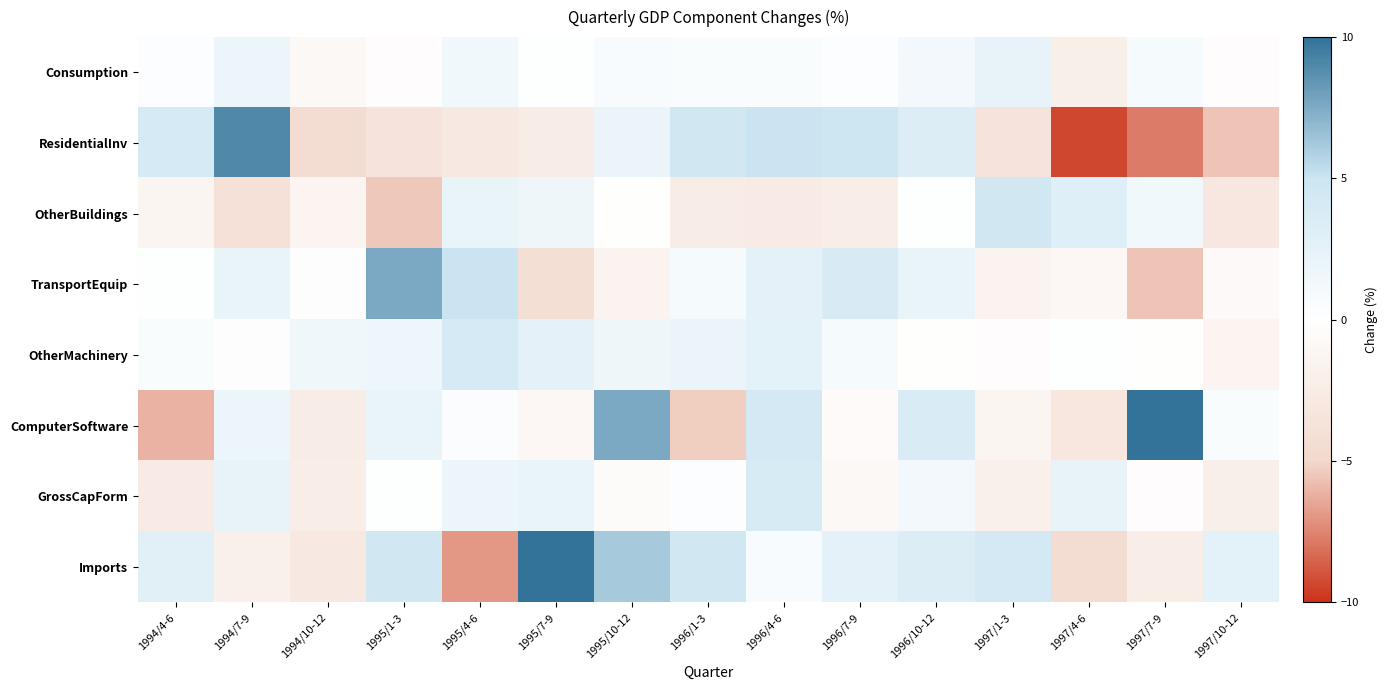

Reading left to right, extract all data points from this chart.

Consumption: 1994/4-6=0.3	1994/7-9=1.8	1994/10-12=-0.8	1995/1-3=-0.3	1995/4-6=1.3	1995/7-9=0.2	1995/10-12=0.7	1996/1-3=0.5	1996/4-6=0.6	1996/7-9=0.3	1996/10-12=1.2	1997/1-3=2.2	1997/4-6=-2.1	1997/7-9=0.9	1997/10-12=-0.3
ResidentialInv: 1994/4-6=4.1	1994/7-9=9.0	1994/10-12=-4.5	1995/1-3=-3.4	1995/4-6=-2.8	1995/7-9=-2.4	1995/10-12=2.0	1996/1-3=4.4	1996/4-6=5.0	1996/7-9=4.9	1996/10-12=3.4	1997/1-3=-3.4	1997/4-6=-9.3	1997/7-9=-7.8	1997/10-12=-5.6
OtherBuildings: 1994/4-6=-1.2	1994/7-9=-3.8	1994/10-12=-1.4	1995/1-3=-5.4	1995/4-6=2.1	1995/7-9=1.6	1995/10-12=-0.1	1996/1-3=-2.4	1996/4-6=-2.6	1996/7-9=-2.3	1996/10-12=0.2	1997/1-3=4.5	1997/4-6=3.1	1997/7-9=1.3	1997/10-12=-3.0
TransportEquip: 1994/4-6=0.1	1994/7-9=2.1	1994/10-12=-0.2	1995/1-3=7.6	1995/4-6=5.0	1995/7-9=-4.1	1995/10-12=-1.5	1996/1-3=0.9	1996/4-6=2.6	1996/7-9=3.8	1996/10-12=2.1	1997/1-3=-1.5	1997/4-6=-1.0	1997/7-9=-5.6	1997/10-12=-0.7
OtherMachinery: 1994/4-6=0.5	1994/7-9=-0.2	1994/10-12=1.5	1995/1-3=1.7	1995/4-6=4.0	1995/7-9=2.6	1995/10-12=1.6	1996/1-3=2.0	1996/4-6=2.7	1996/7-9=1.0	1996/10-12=-0.1	1997/1-3=-0.3	1997/4-6=0.2	1997/7-9=-0.1	1997/10-12=-1.4
ComputerSoftware: 1994/4-6=-6.1	1994/7-9=1.8	1994/10-12=-2.4	1995/1-3=2.1	1995/4-6=0.4	1995/7-9=-1.0	1995/10-12=7.6	1996/1-3=-5.3	1996/4-6=4.2	1996/7-9=-0.6	1996/10-12=3.7	1997/1-3=-1.3	1997/4-6=-3.1	1997/7-9=10.5	1997/10-12=0.6
GrossCapForm: 1994/4-6=-2.6	1994/7-9=2.2	1994/10-12=-2.2	1995/1-3=0.2	1995/4-6=1.9	1995/7-9=2.1	1995/10-12=-0.5	1996/1-3=0.3	1996/4-6=3.9	1996/7-9=-0.9	1996/10-12=1.2	1997/1-3=-1.9	1997/4-6=2.3	1997/7-9=-0.3	1997/10-12=-2.0
Imports: 1994/4-6=2.9	1994/7-9=-1.9	1994/10-12=-2.8	1995/1-3=4.5	1995/4-6=-6.9	1995/7-9=14.3	1995/10-12=6.2	1996/1-3=4.5	1996/4-6=0.7	1996/7-9=2.6	1996/10-12=3.4	1997/1-3=4.2	1997/4-6=-4.5	1997/7-9=-2.3	1997/10-12=2.7